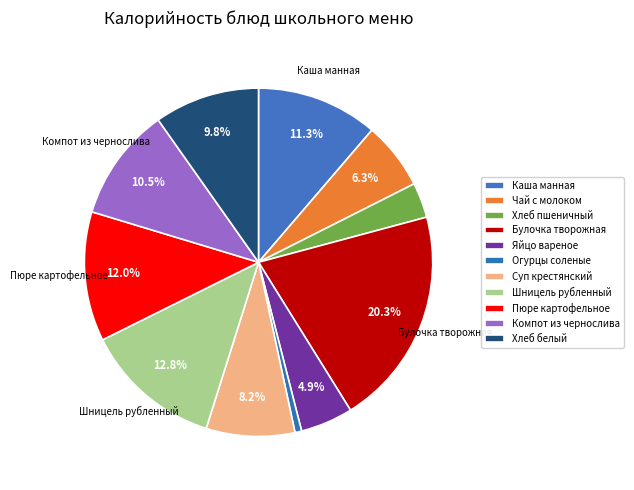

Rank the categories by value from lowest to highest.

Огурцы соленые, Хлеб пшеничный, Яйцо вареное, Чай с молоком, Суп крестянский с крупой, Хлеб белый, Компот из чернослива, Каша молочная манная с маслом, Пюре картофельное, Шницель рубленный с соусом, Булочка творожная